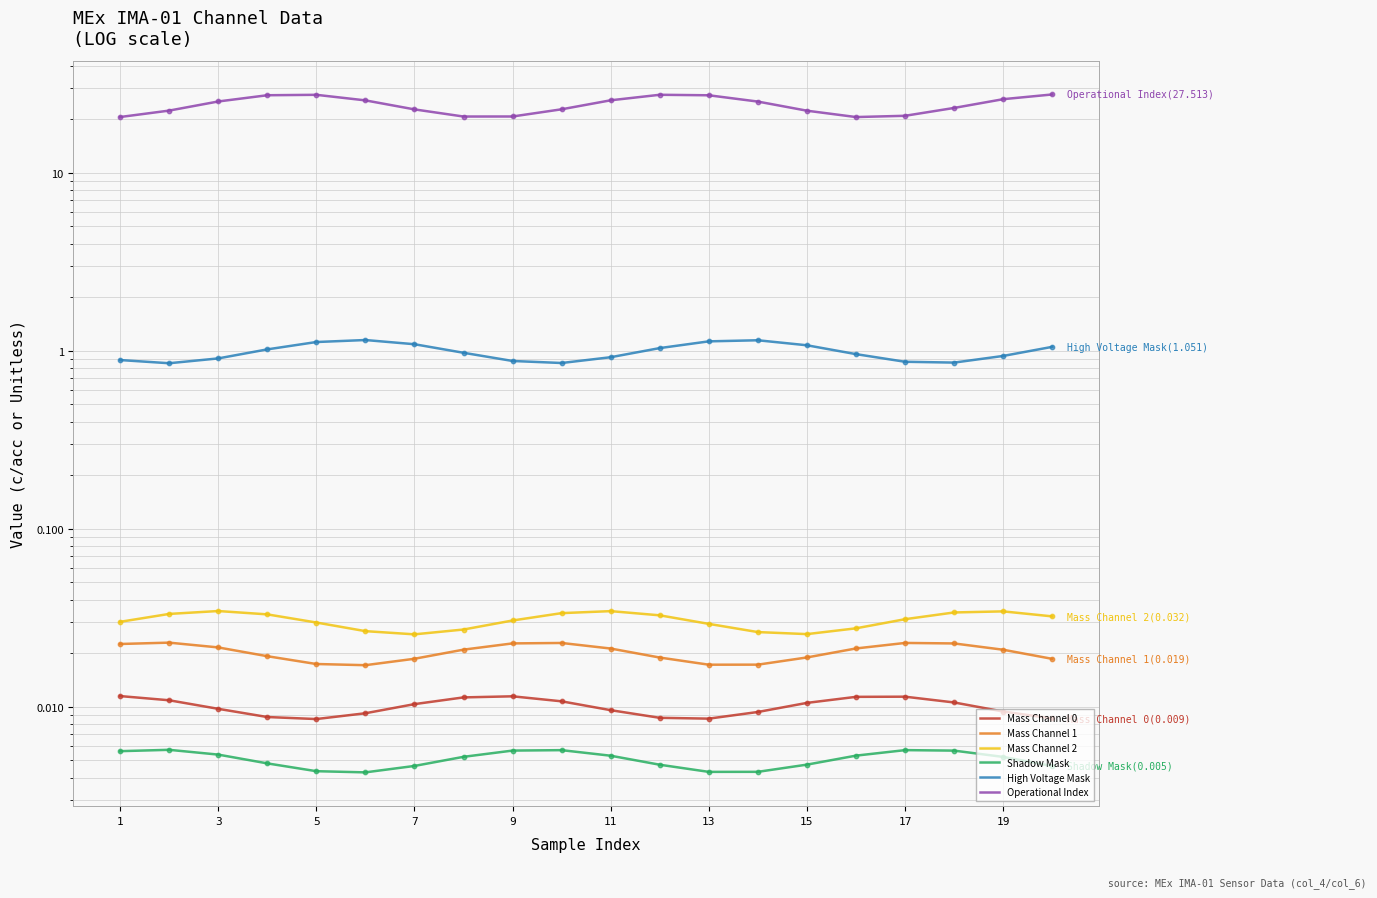

Which series has the widest spread of Y values?

Operational Index